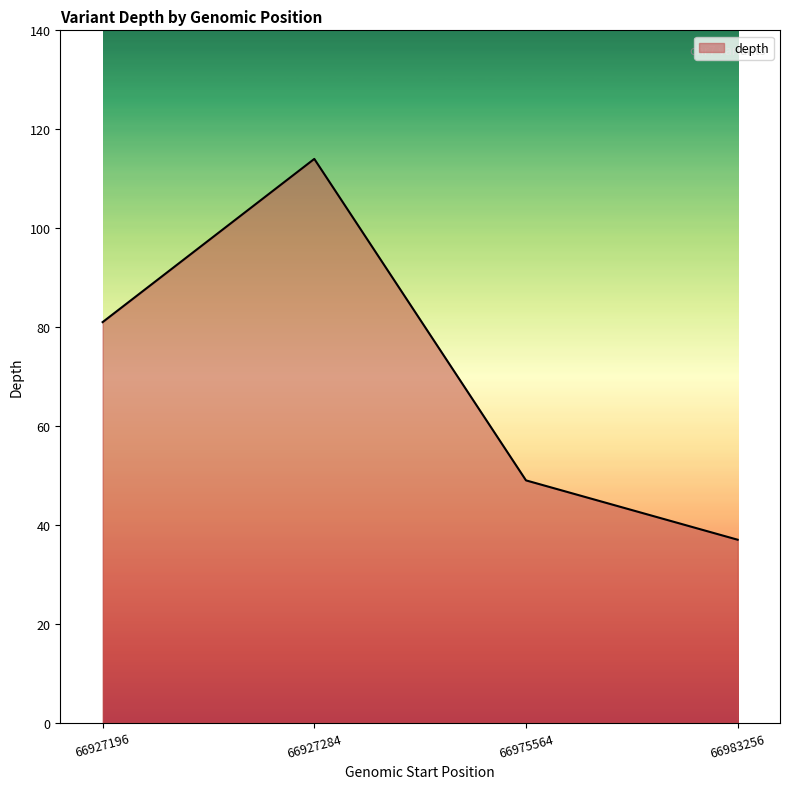

What is the maximum value shown in the chart?

114